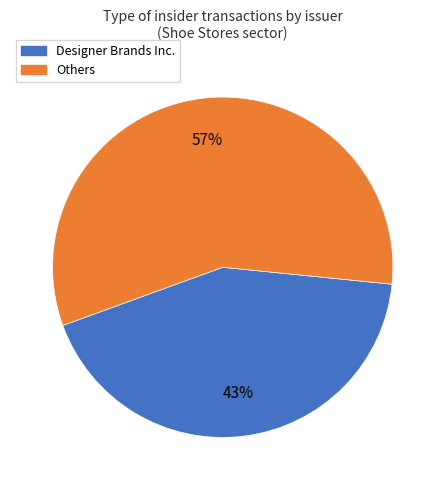

To the nearest percent, what is the difference between the largest and smallest slice percentages?

14%